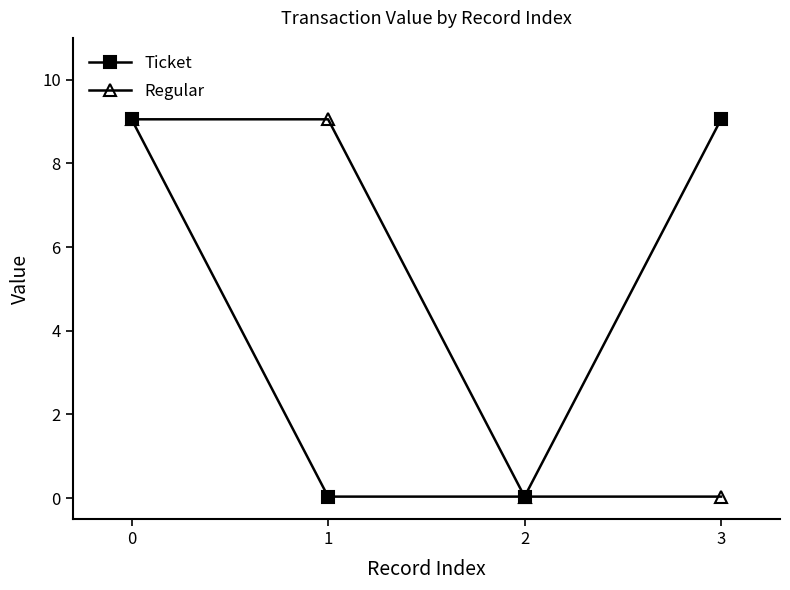

True or false: Ticket has a value of 9.1 at 0.

True